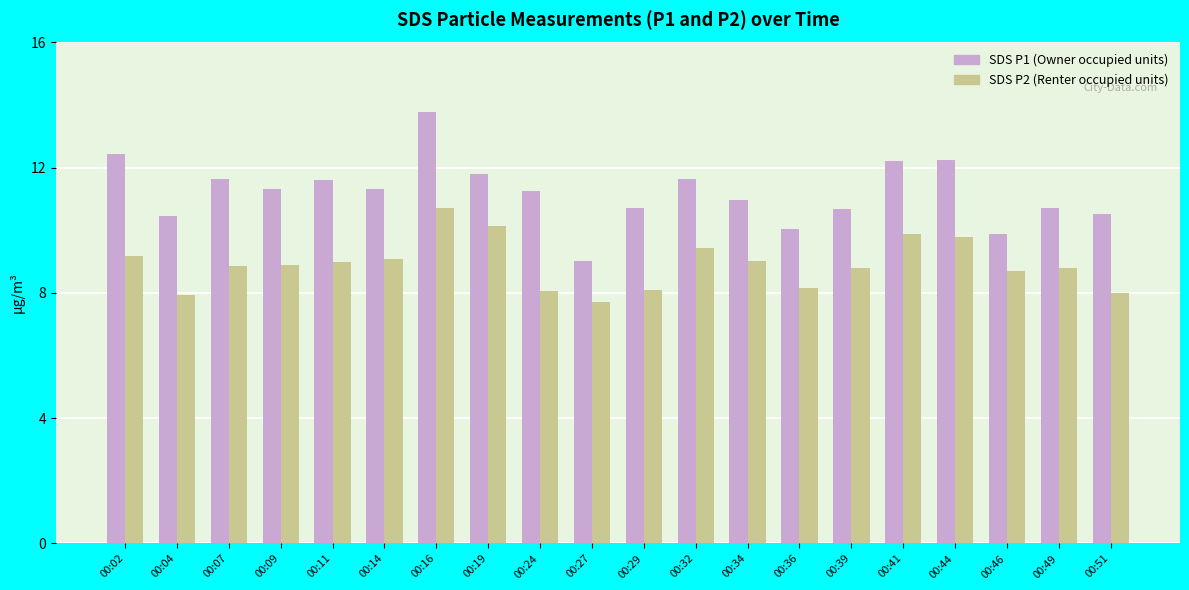

What is the smallest value displayed?

7.7